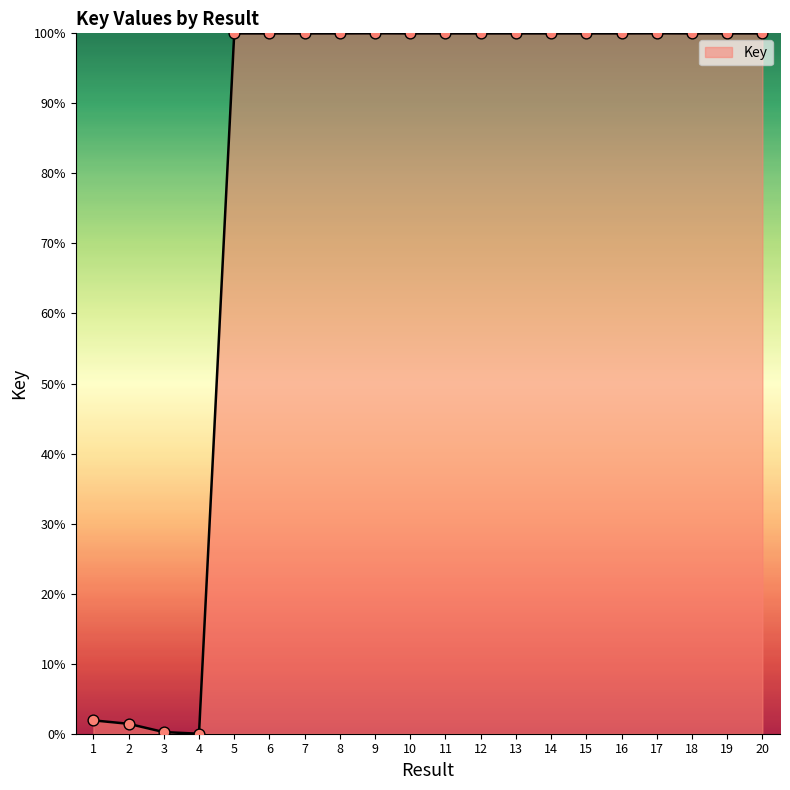

Between 4 and 9, which is larger?

9